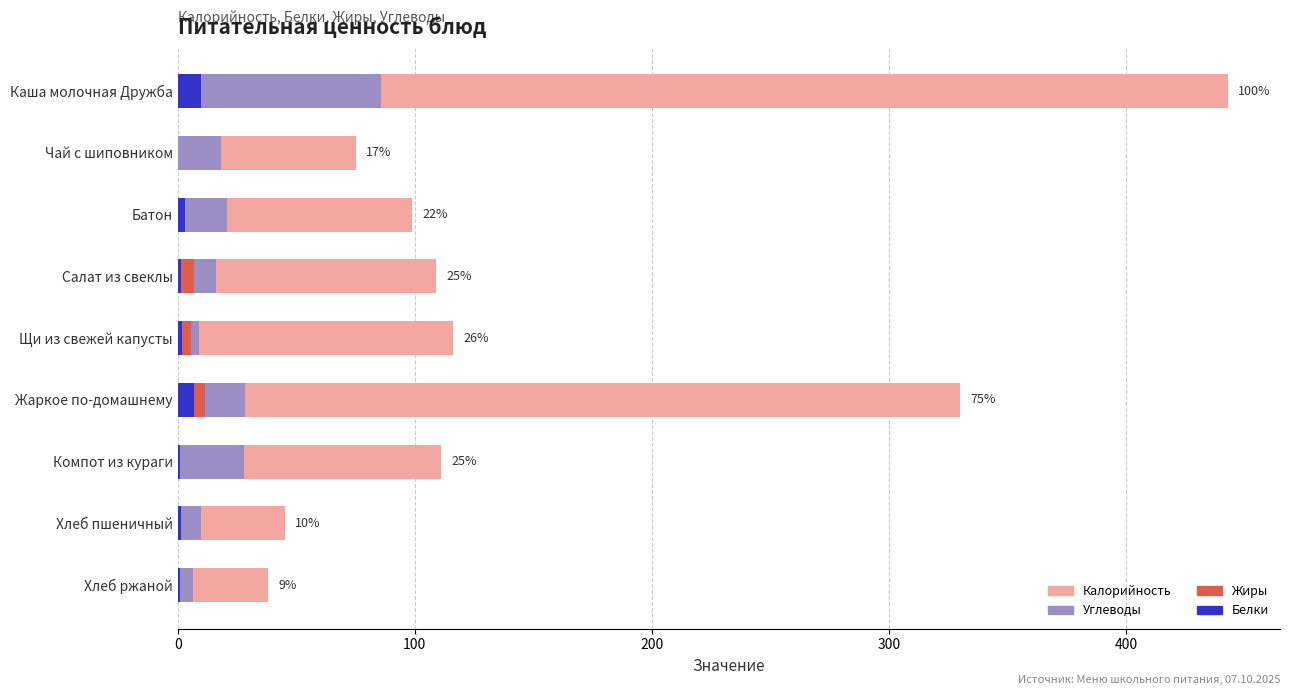

Which series changed the most between Щи из свежей капусты and Жаркое по-домашнему?

Калорийность